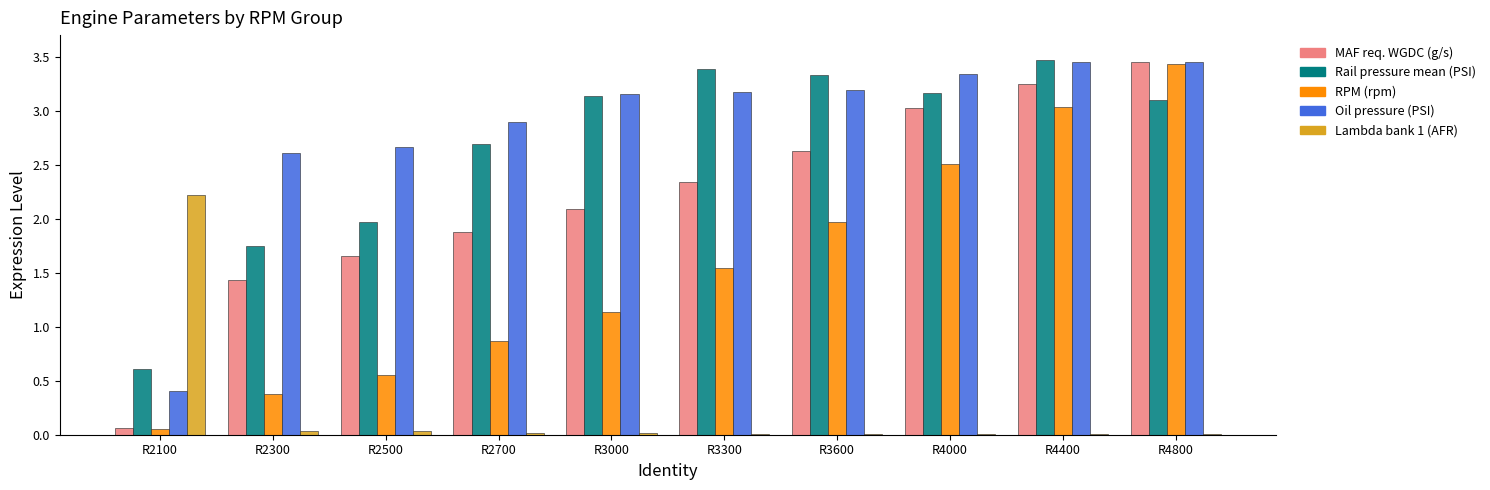

Where is Rail pressure mean (PSI) nearest to the value 2?

R2500